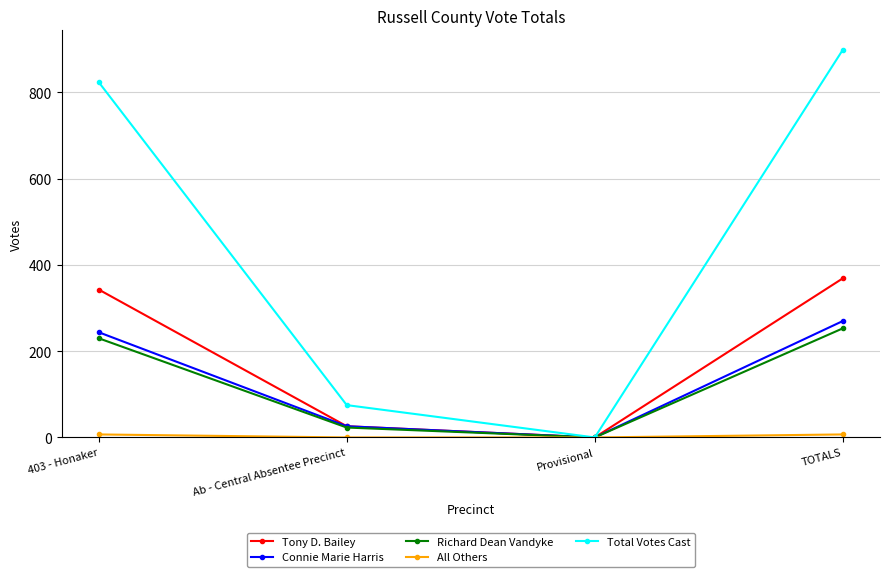

Which series changed the most between Ab - Central Absentee Precinct and TOTALS?

Total Votes Cast